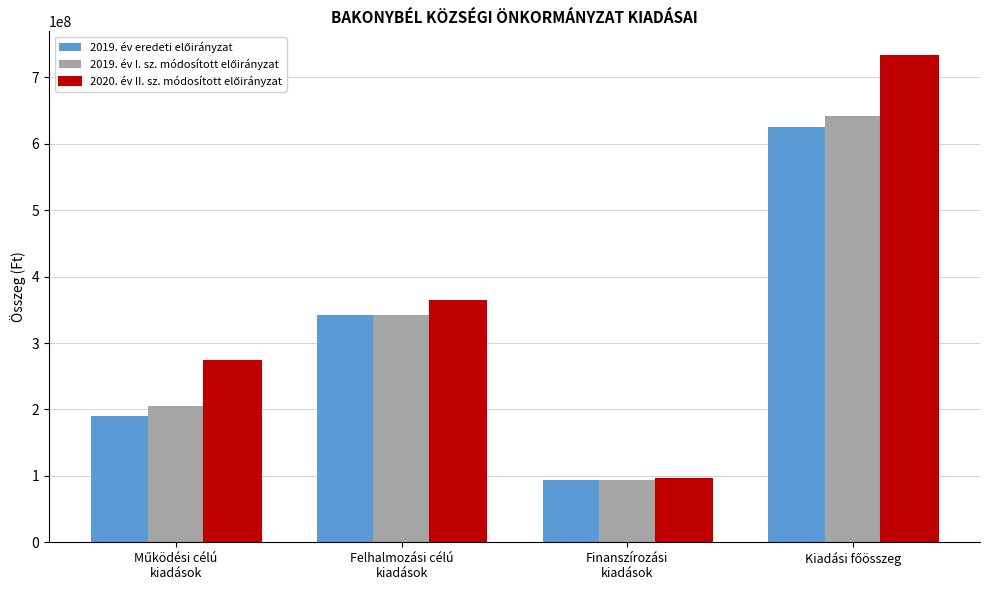

What is the minimum value shown in the chart?

94131947